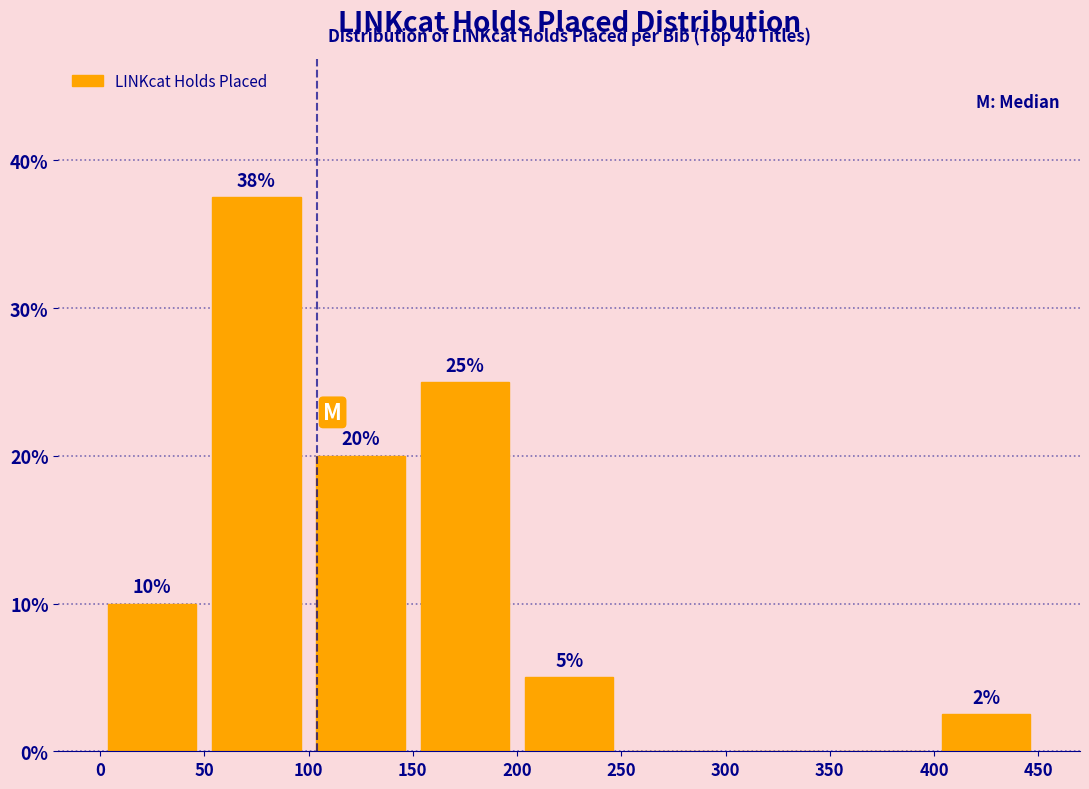

Over which range of the x-axis is the bar tallest?

50 to 100